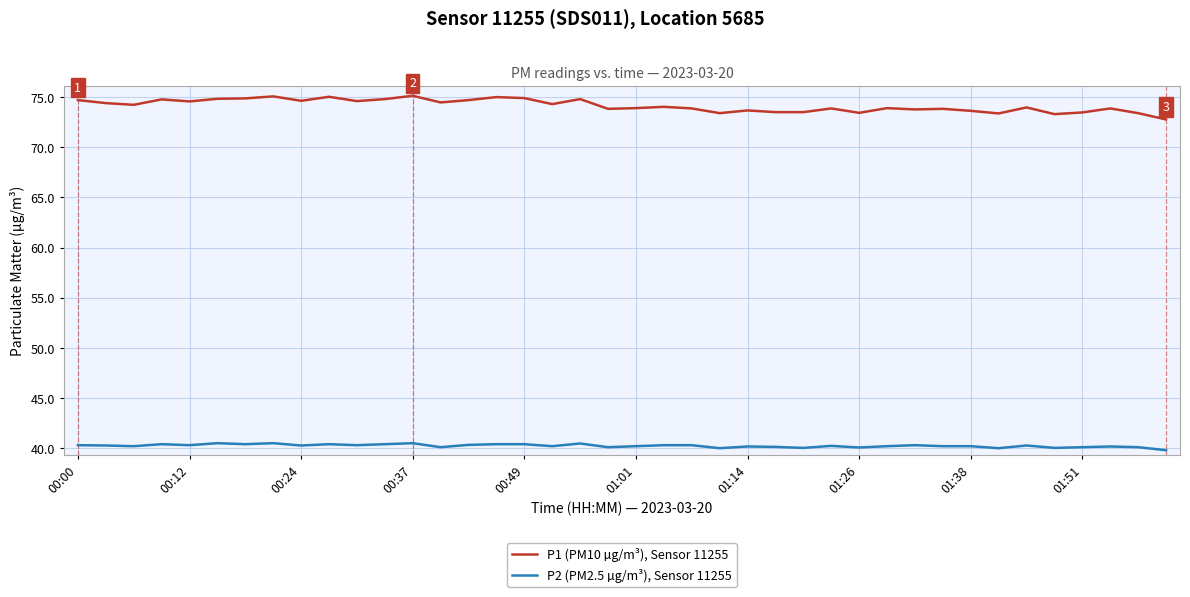

What is the maximum value for P2 (PM2.5 µg/m³), Sensor 11255?

40.5